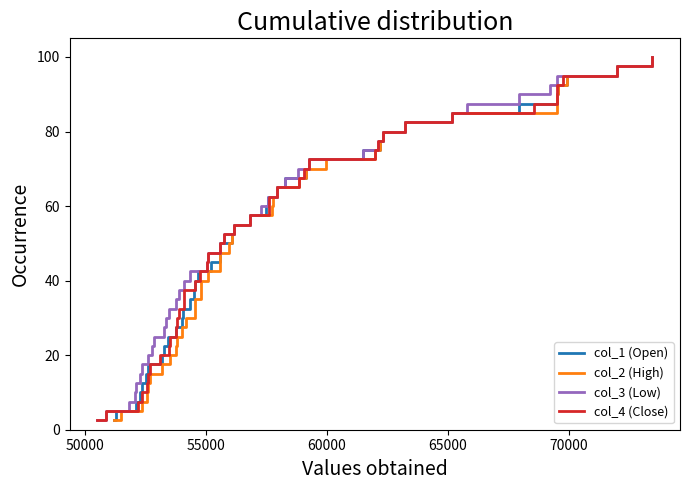

What is the maximum value for col_1 (Open)?

100.0